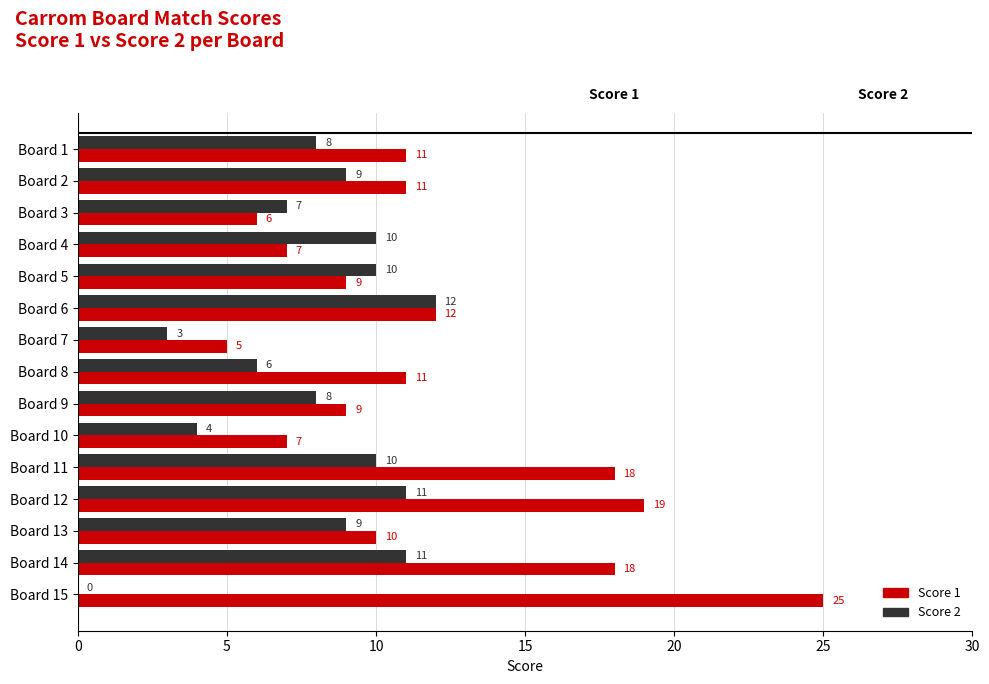

The Score 1 series shows 2 at Board 7. True or false?

False